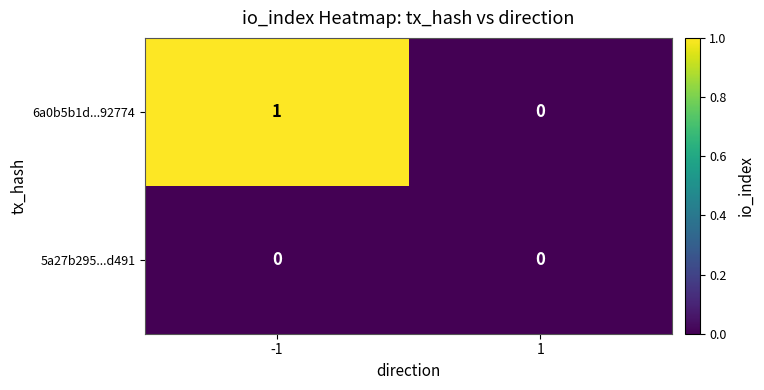

How many series are shown in this chart?

2